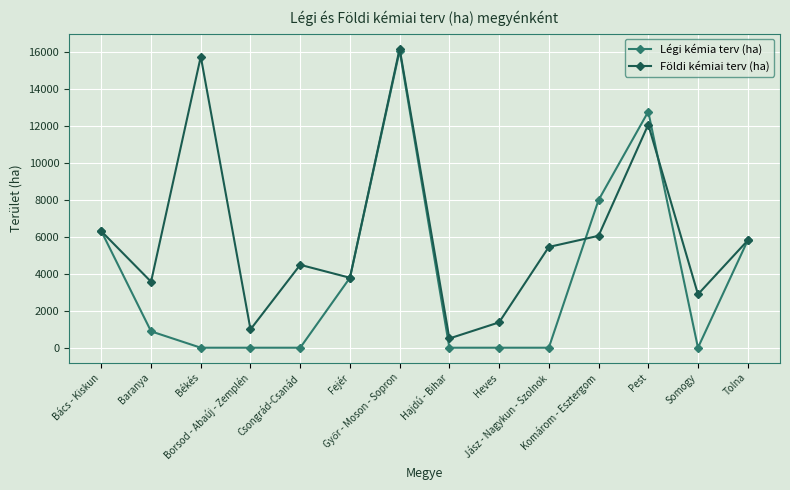

Which series has the widest spread of values?

Légi kémia terv (ha)